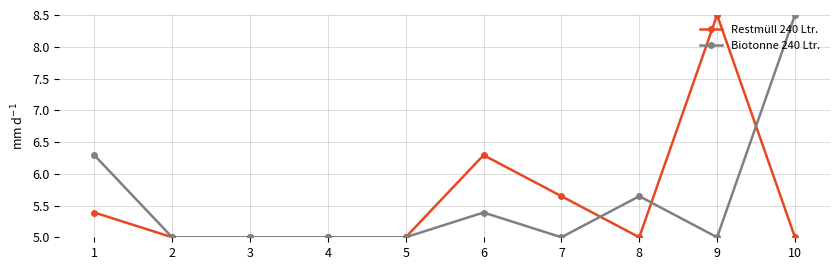

How many series are shown in this chart?

2